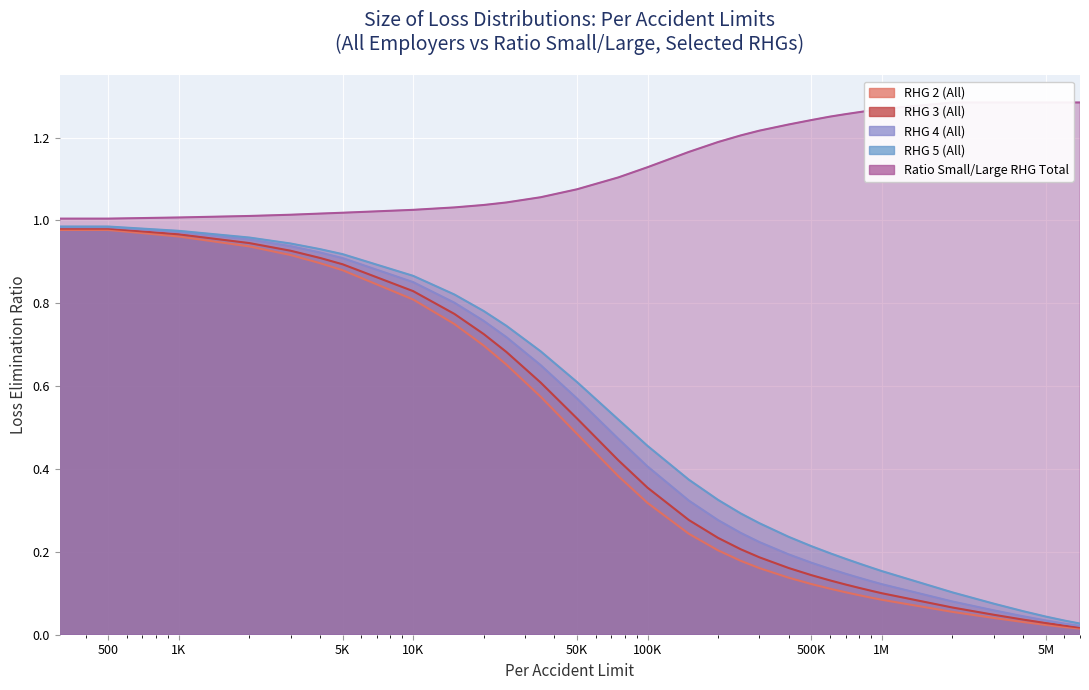

Is the value of RHG 3 (All) at 25000 greater than the value of RHG 2 (All) at 25000?

Yes